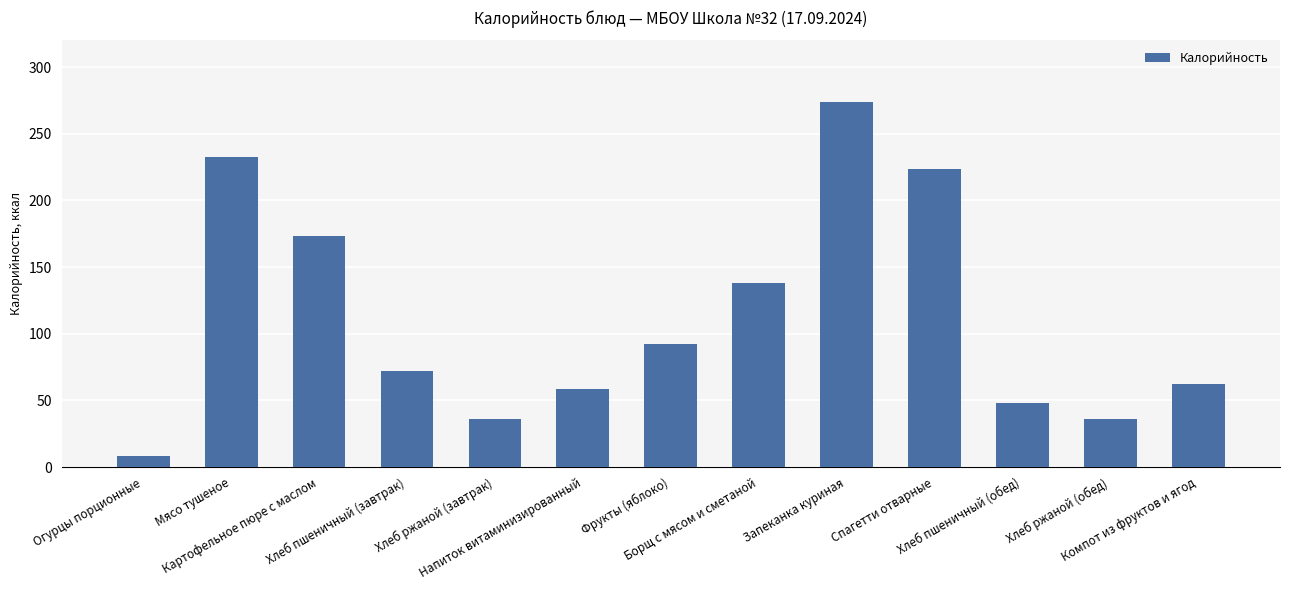

Which has a higher value, Борщ с мясом и сметаной or Хлеб ржаной (завтрак)?

Борщ с мясом и сметаной